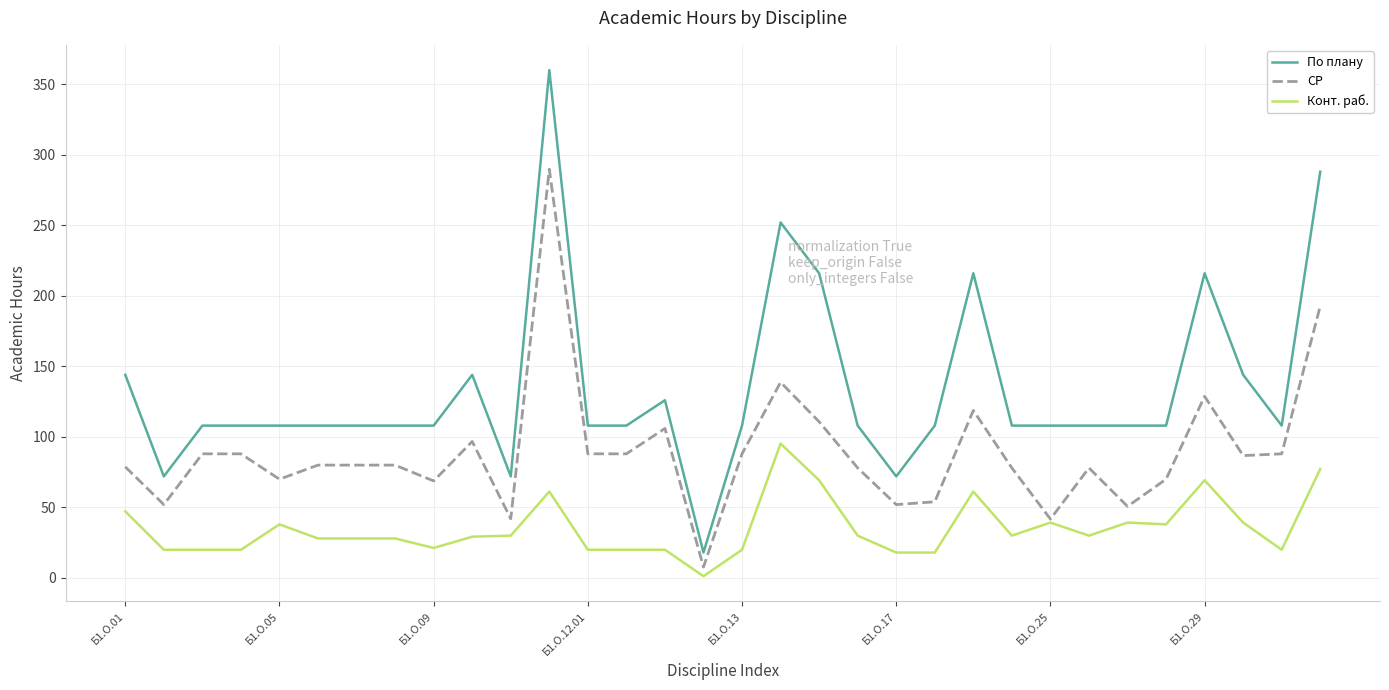

Which series has the widest spread of values?

По плану